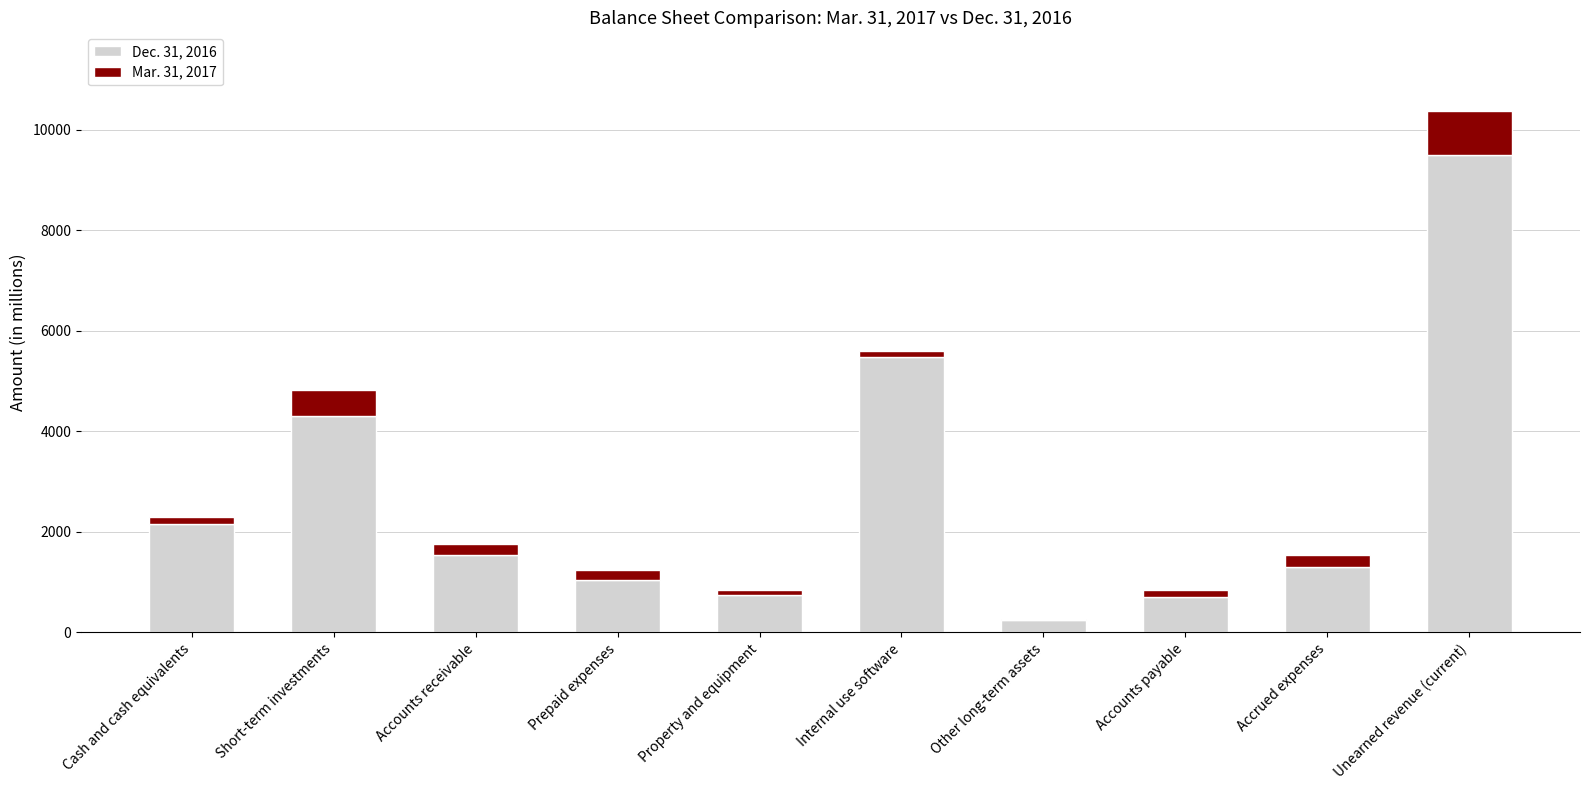

Which category has the highest value in the Dec. 31, 2016 series?

Unearned revenue (current)